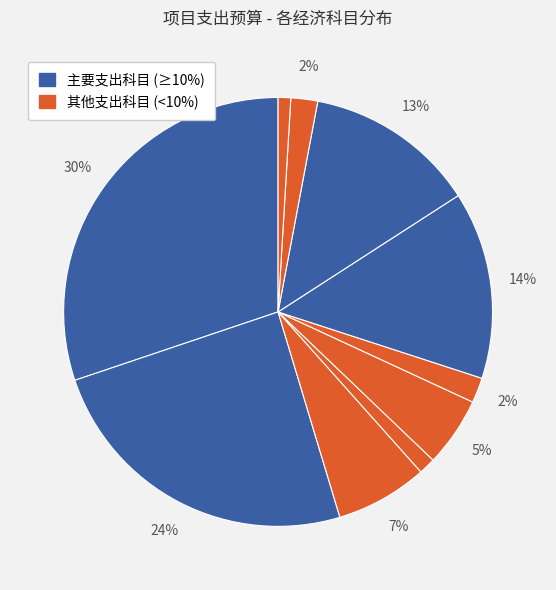

Count the number of slices in the pie.

10